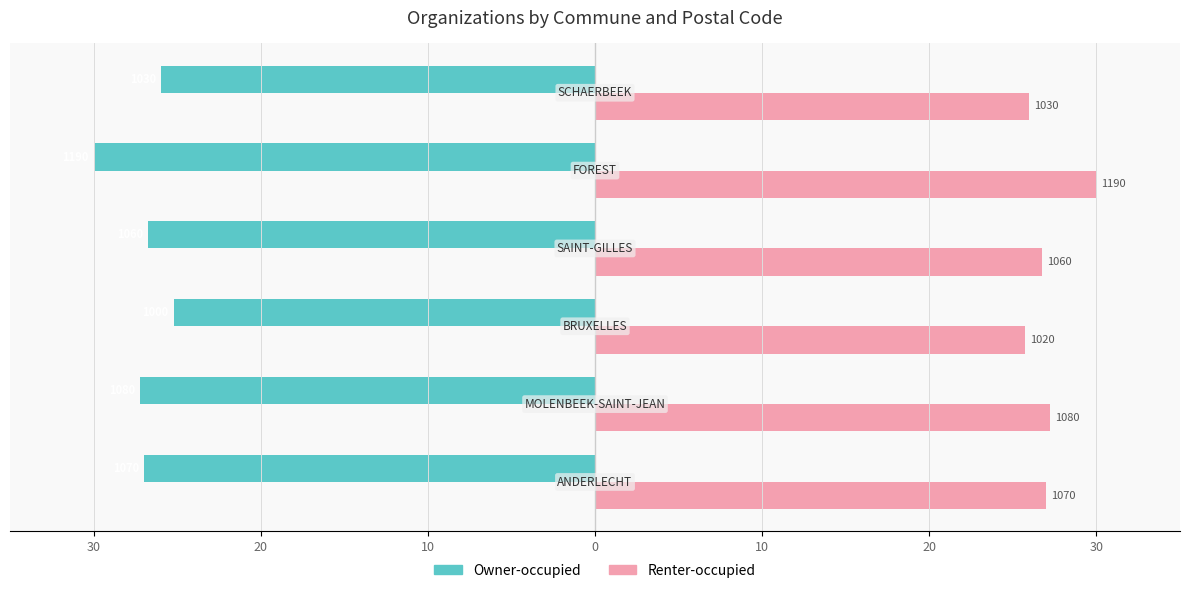

What are all the series names shown in the legend?

Owner-occupied, Renter-occupied